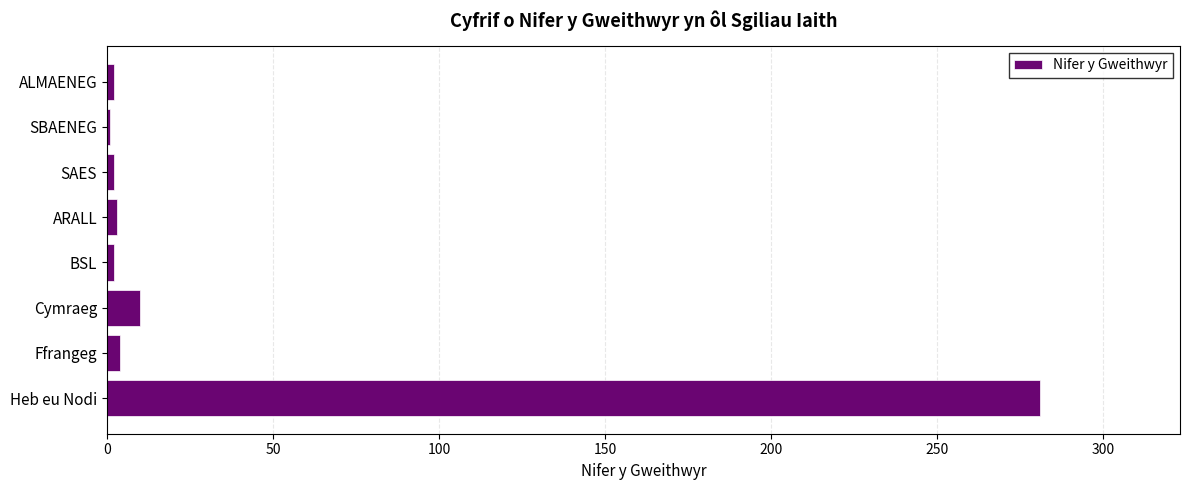

Is it true that the value at Heb eu Nodi is 281?

True